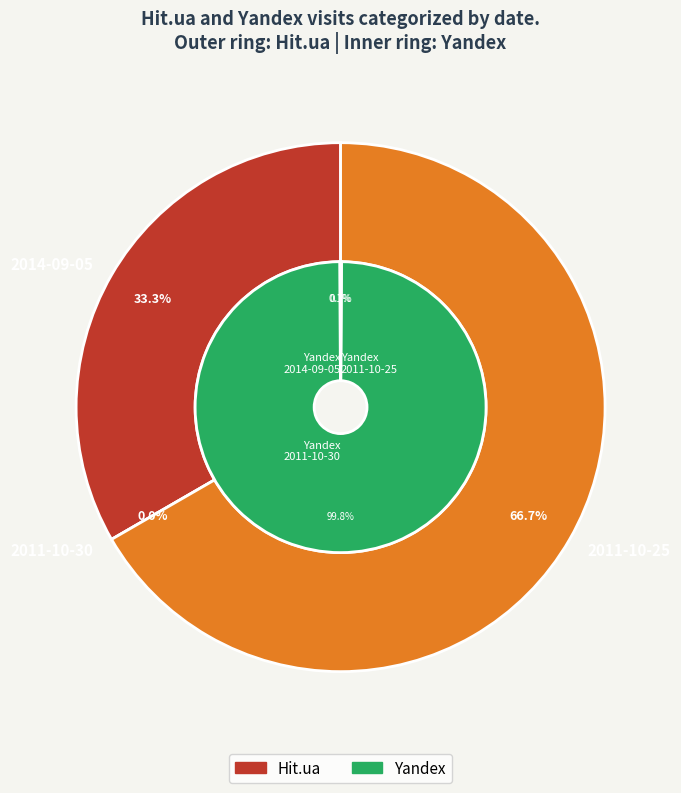

To the nearest percent, what is the average slice percentage?

33%